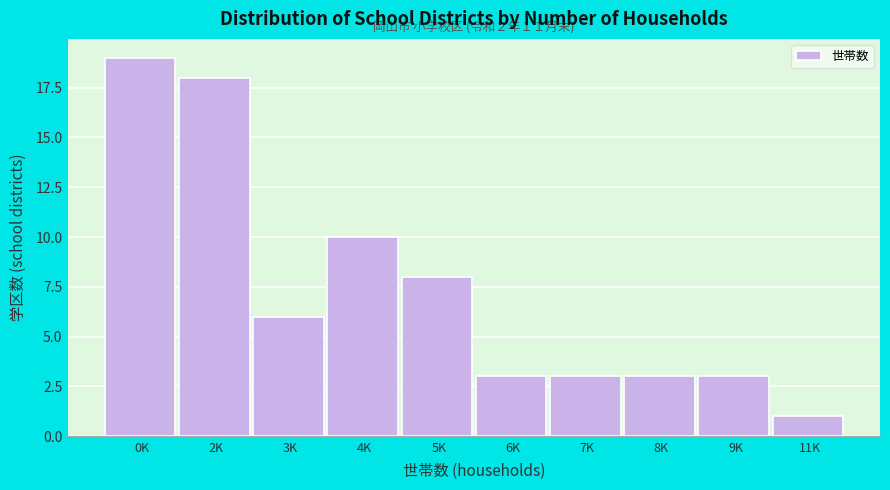

Reading right to left, what are all the values shown in this chart?

11K=1	9K=3	8K=3	7K=3	6K=3	5K=8	4K=10	3K=6	2K=18	0K=19